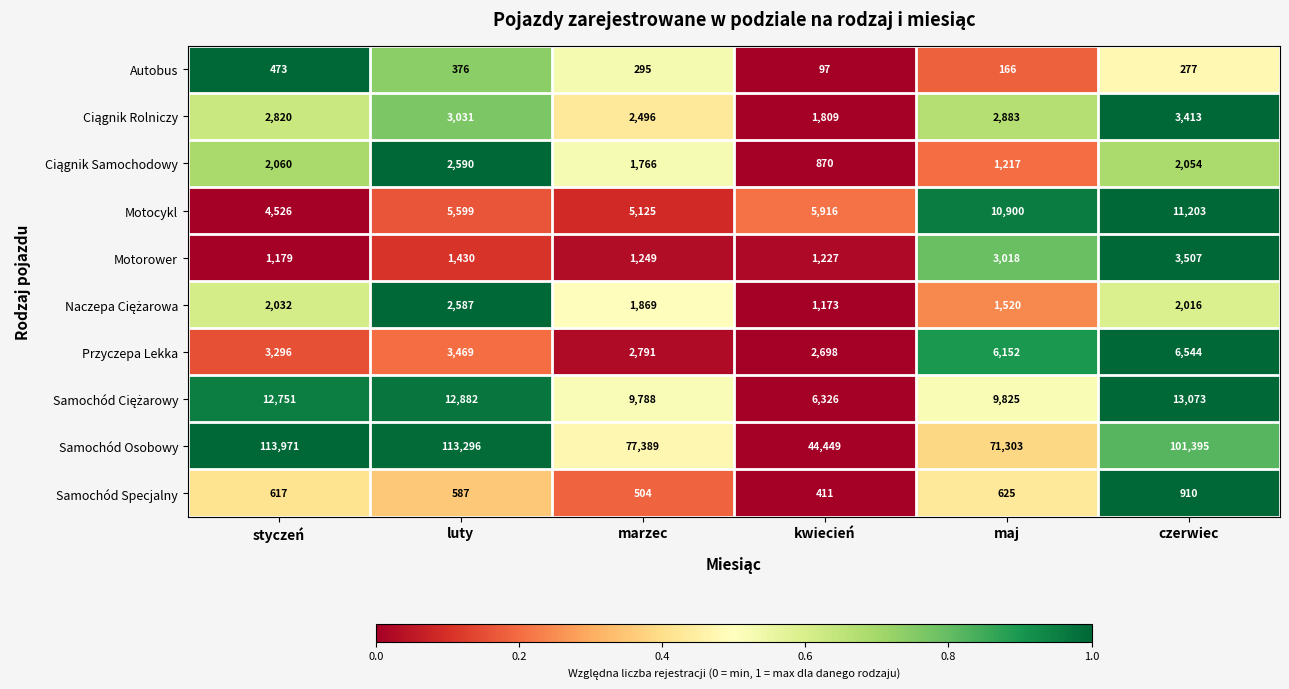

What is the difference between the highest and lowest values at kwiecień?

44352